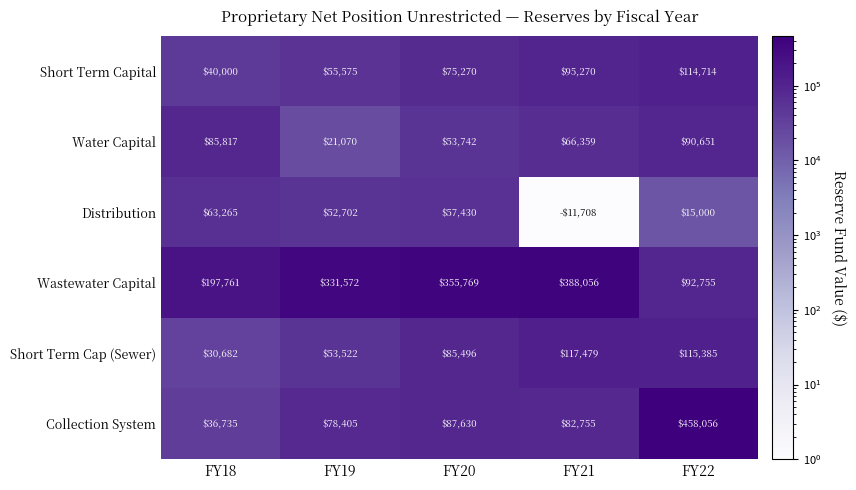

What is the difference between the maximum and second lowest values in the Wastewater Capital series?

190295